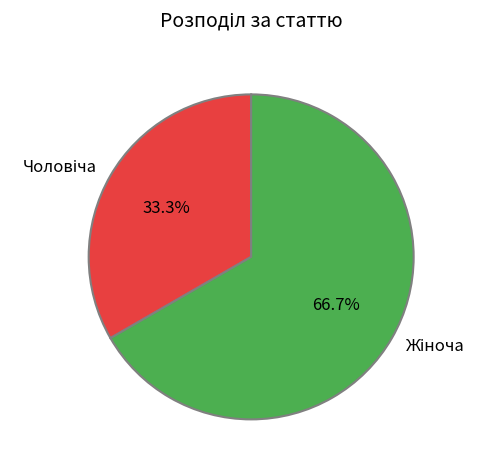

Is there a majority slice in this chart?

Yes